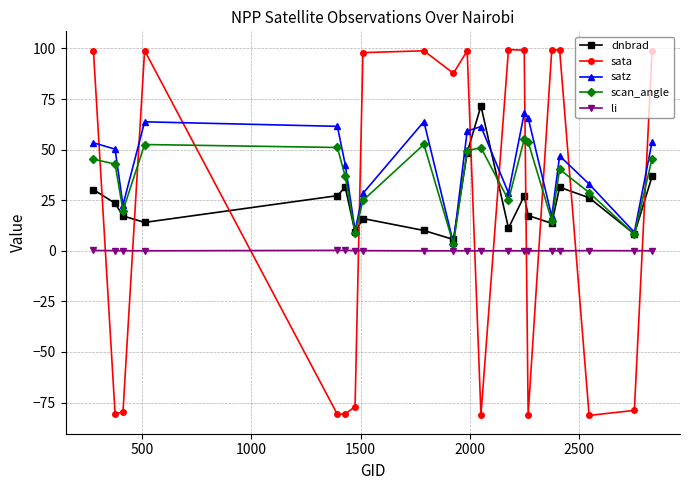

How many data points in satz are above 50?

10